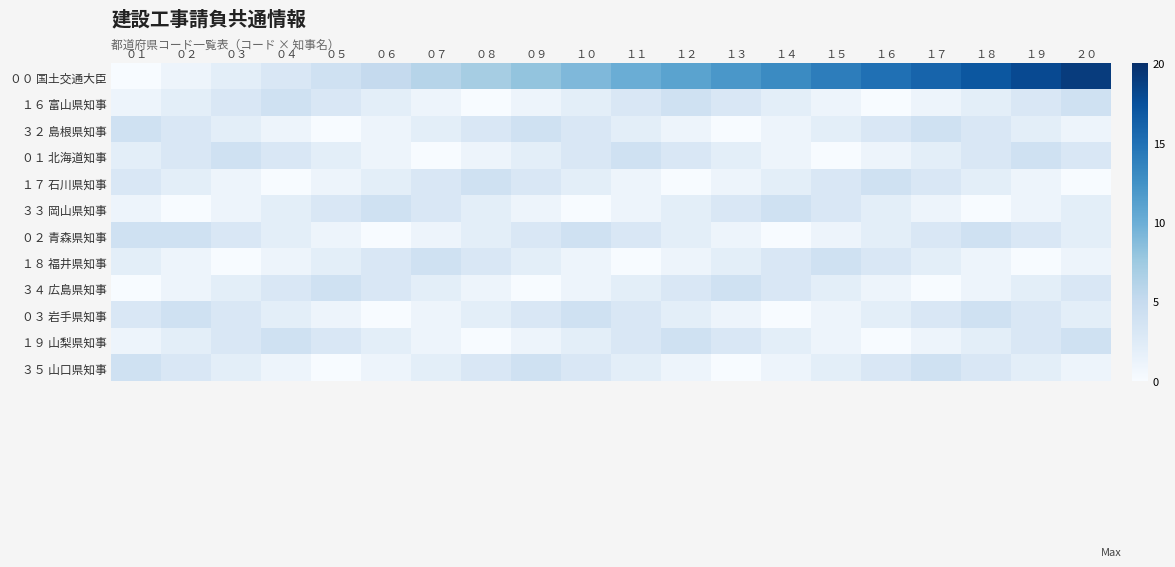

What is the difference between the highest and lowest values at ０２?

4